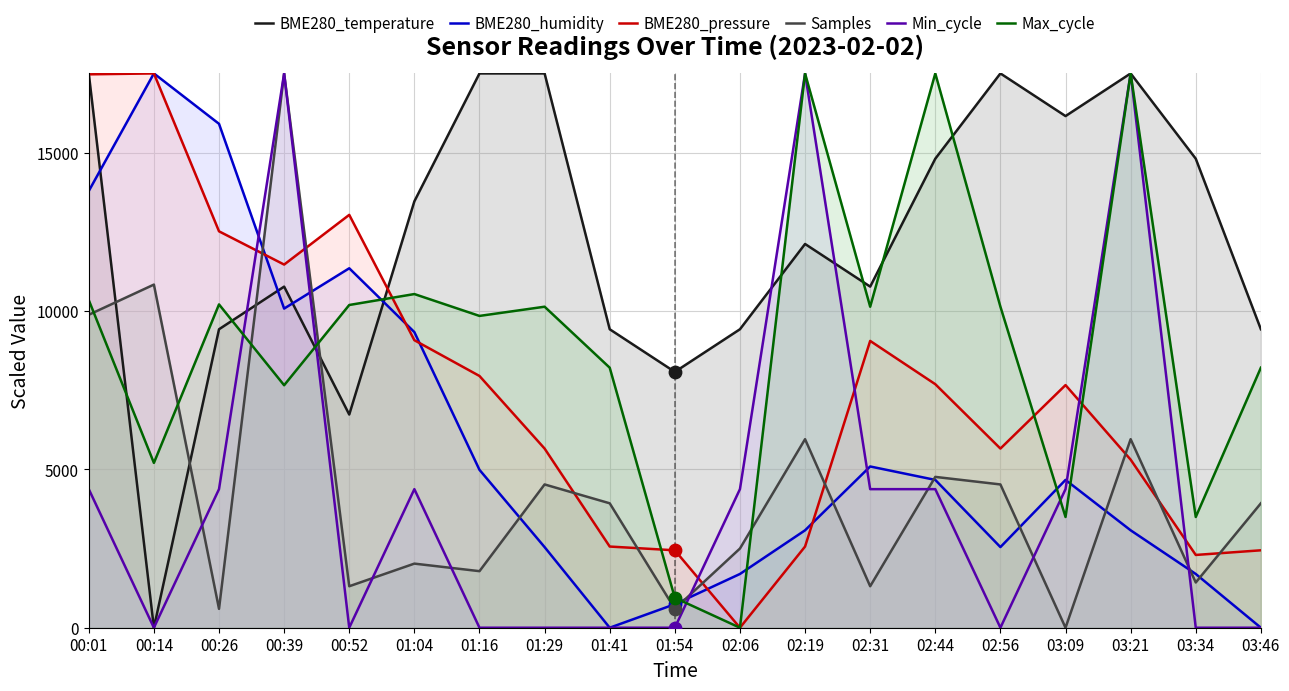

What are all the series names shown in the legend?

BME280_temperature, BME280_humidity, BME280_pressure, Samples, Min_cycle, Max_cycle